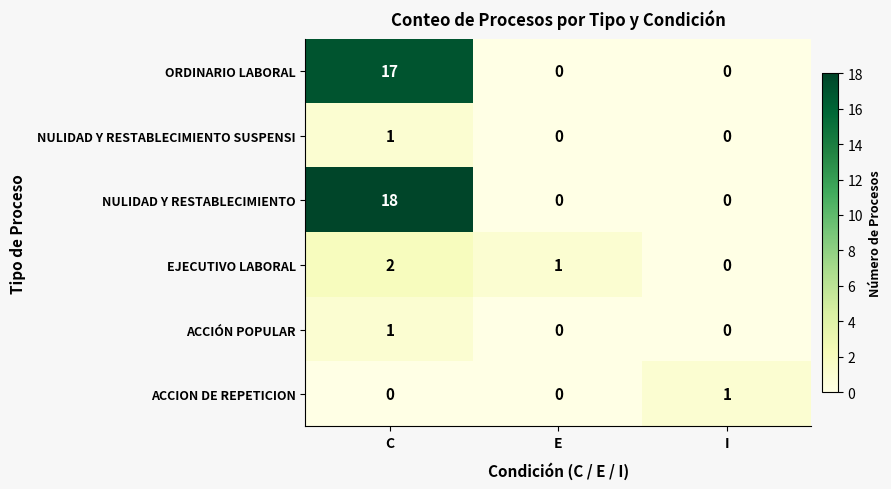

Reading right to left, list all the values displayed in this chart.

ORDINARIO LABORAL: 0	0	17
NULIDAD Y RESTABLECIMIENTO SUSPENSI: 0	0	1
NULIDAD Y RESTABLECIMIENTO: 0	0	18
EJECUTIVO LABORAL: 0	1	2
ACCIÓN POPULAR: 0	0	1
ACCION DE REPETICION: 1	0	0